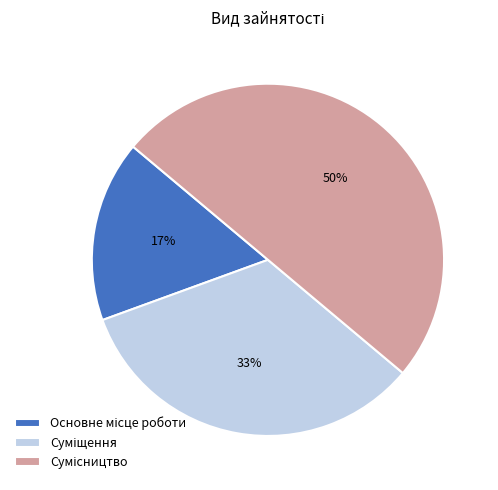

Count the number of slices in the pie.

3